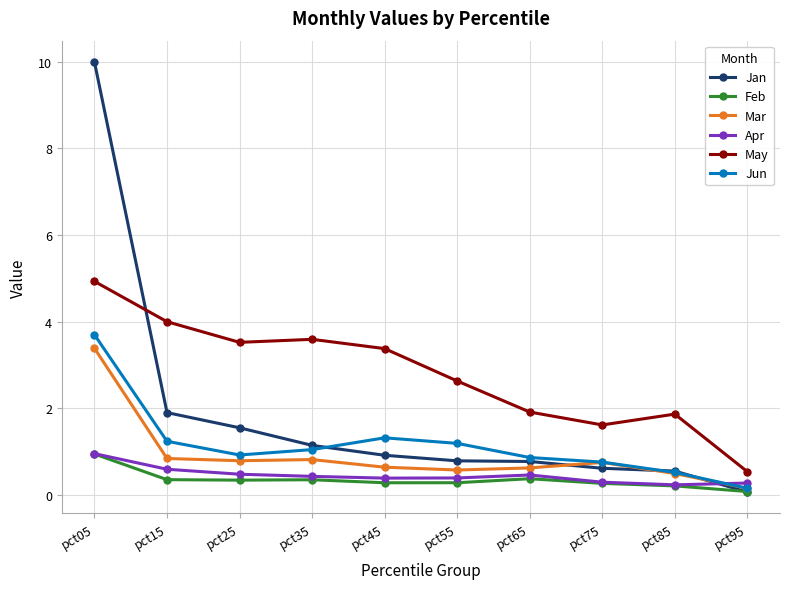

How many lines are shown in the chart?

6